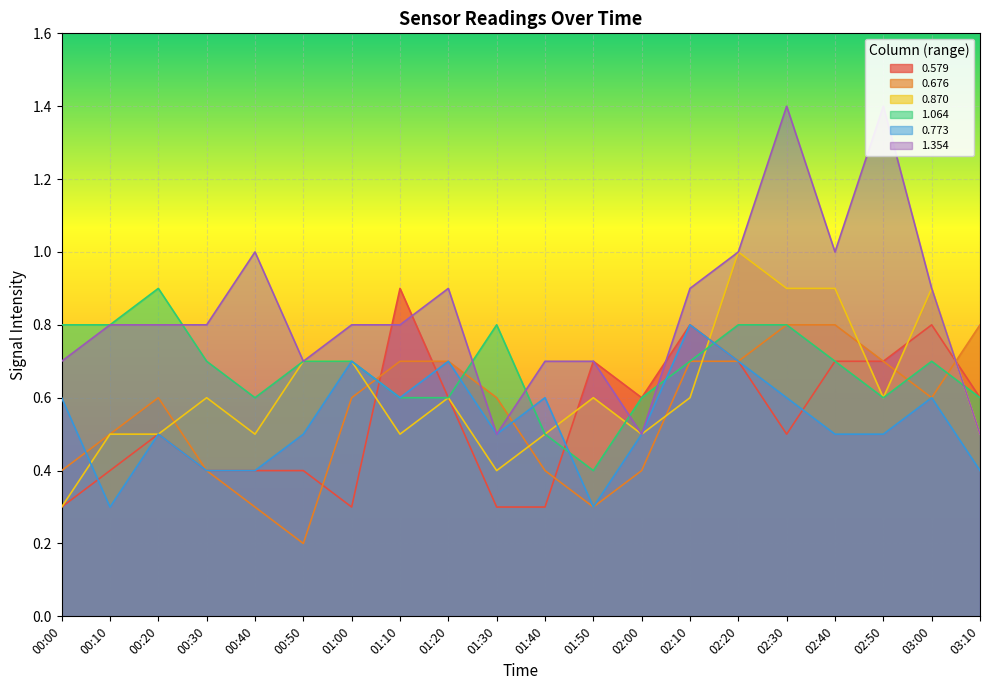

Which has a higher value, 01:00 or 01:20?

01:20